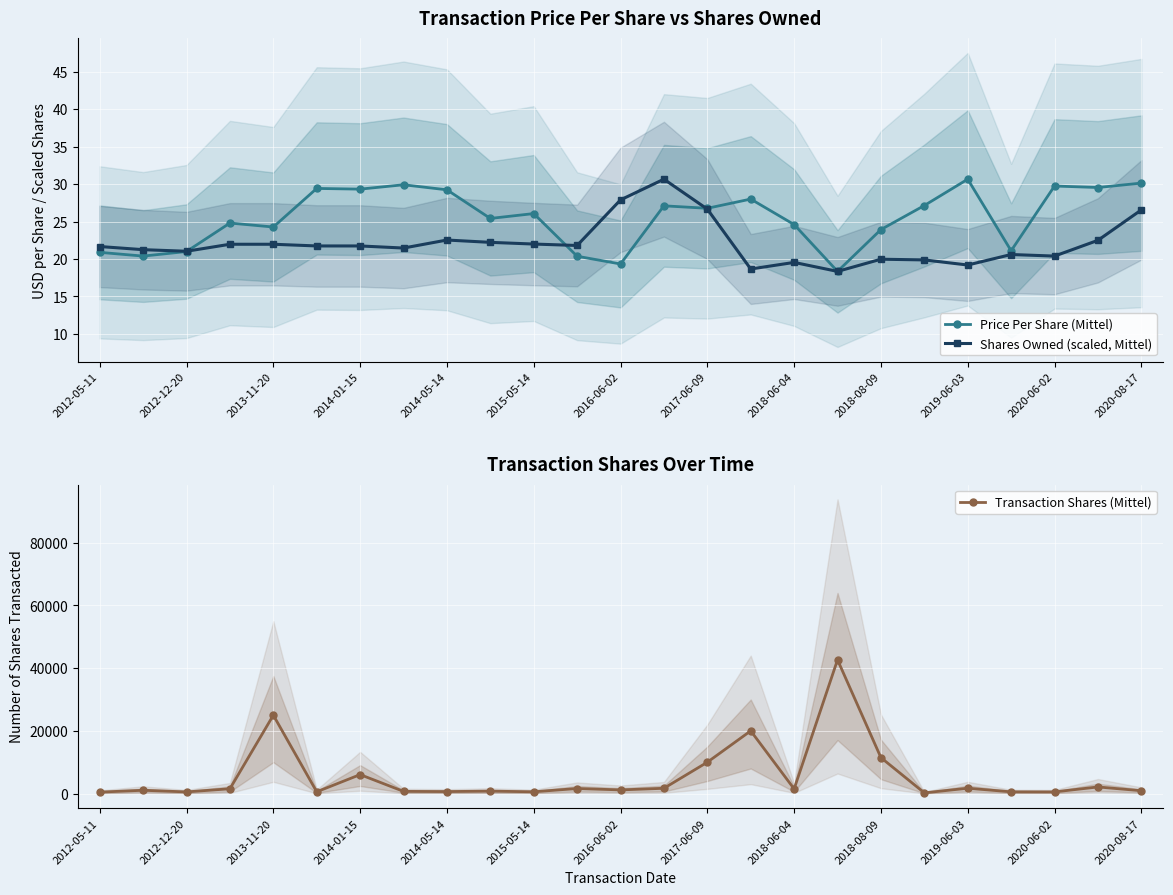

How many lines are shown in the chart?

3